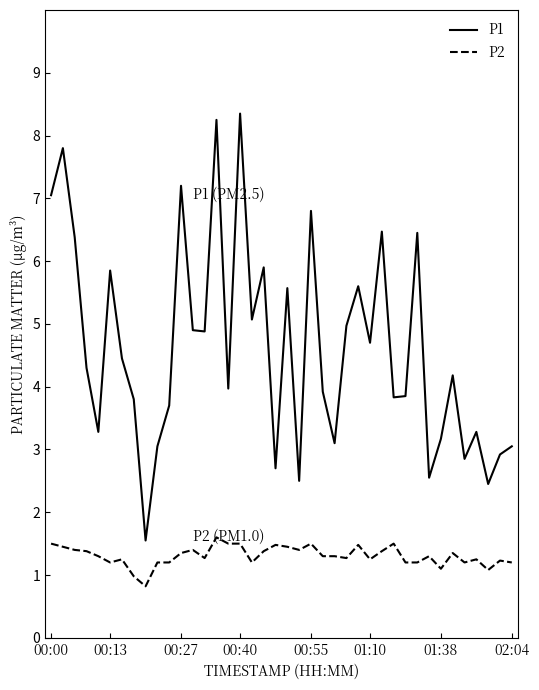

List the series in order of their overall mean, lowest first.

P2, P1